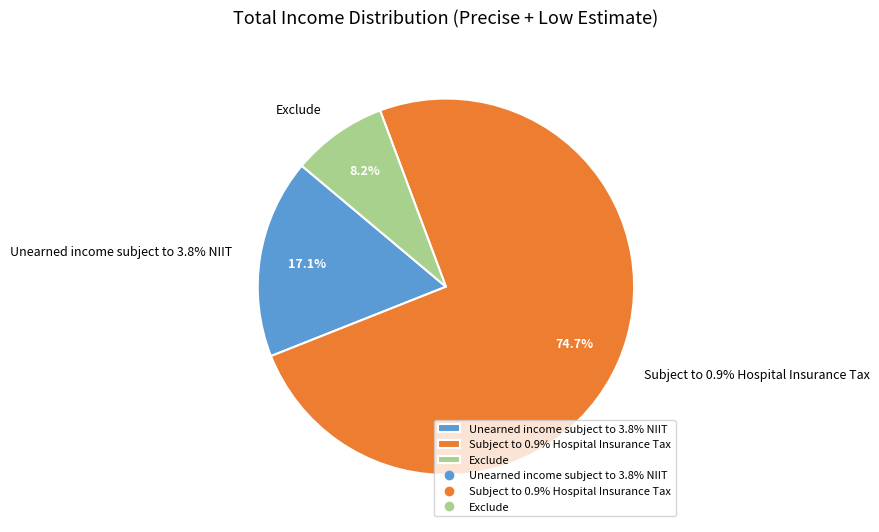

How many segments does this pie chart have?

3